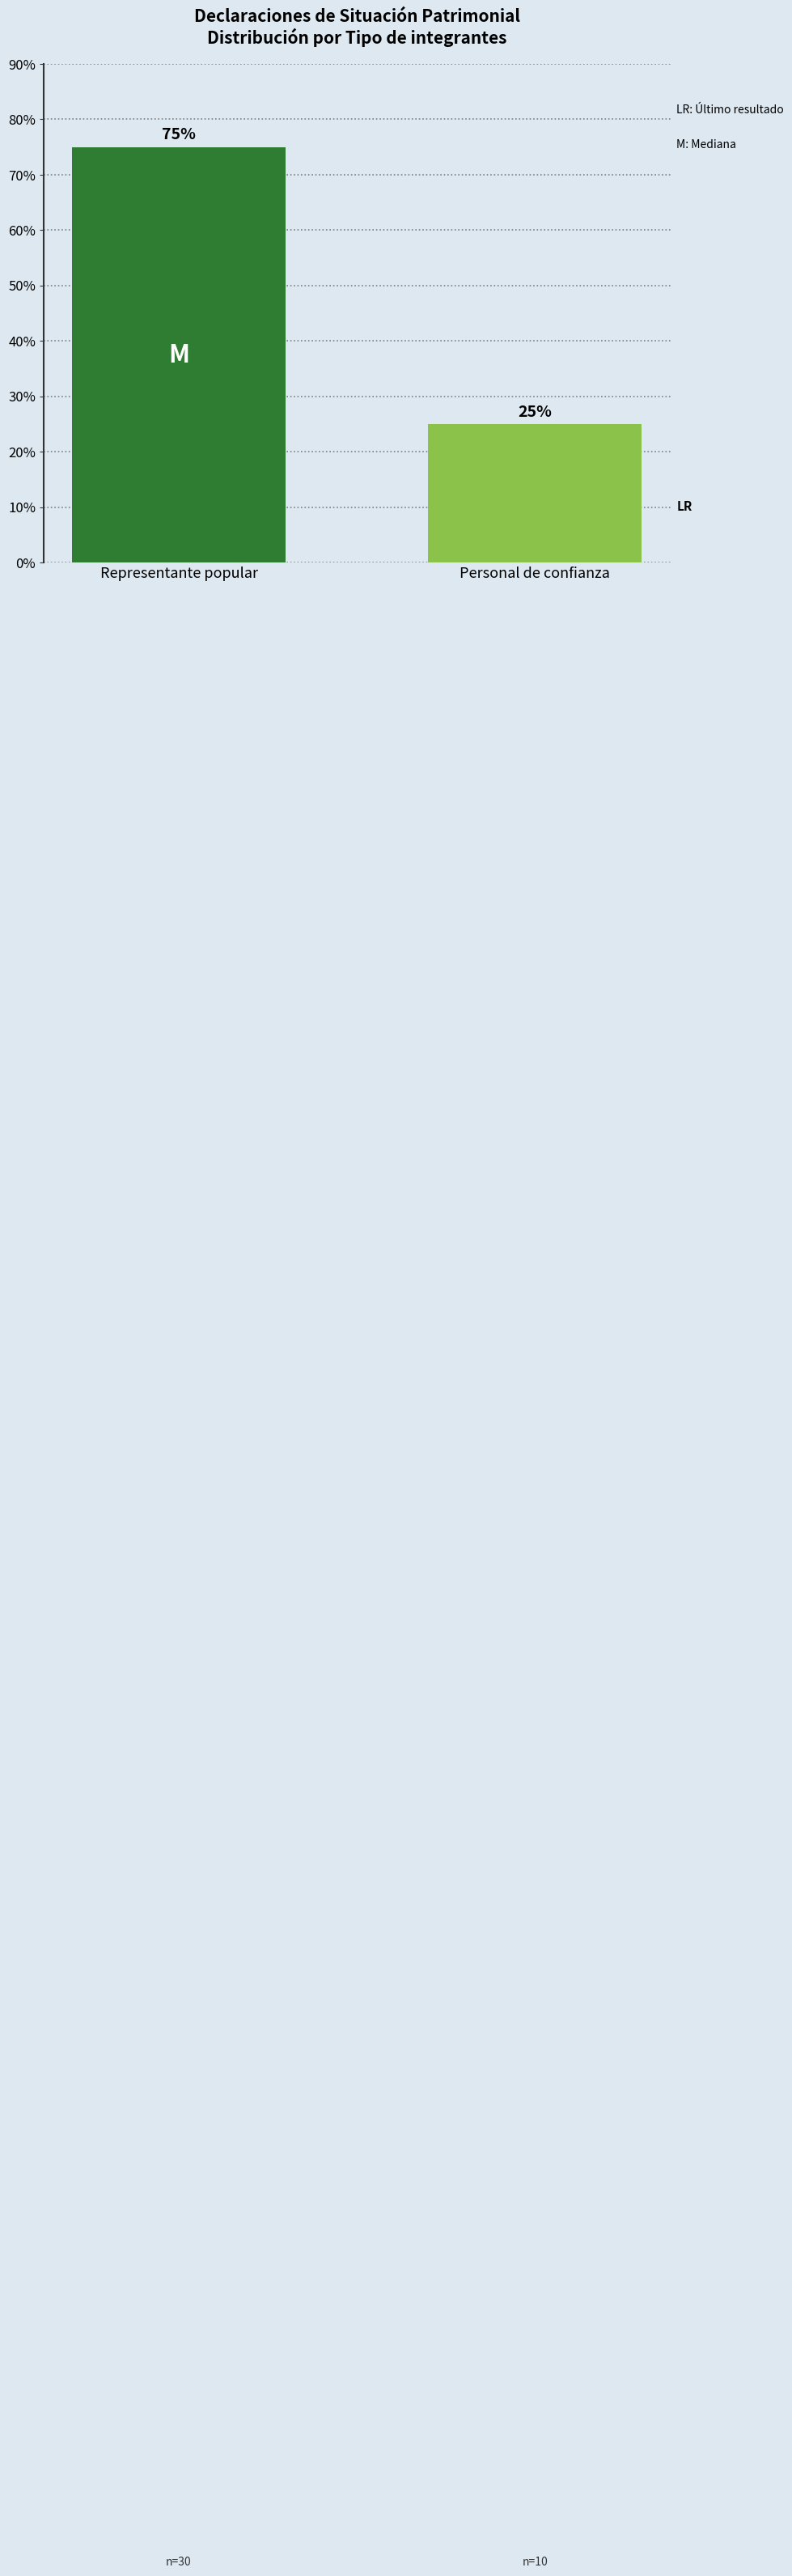

Reading left to right, list all the values displayed in this chart.

75	25